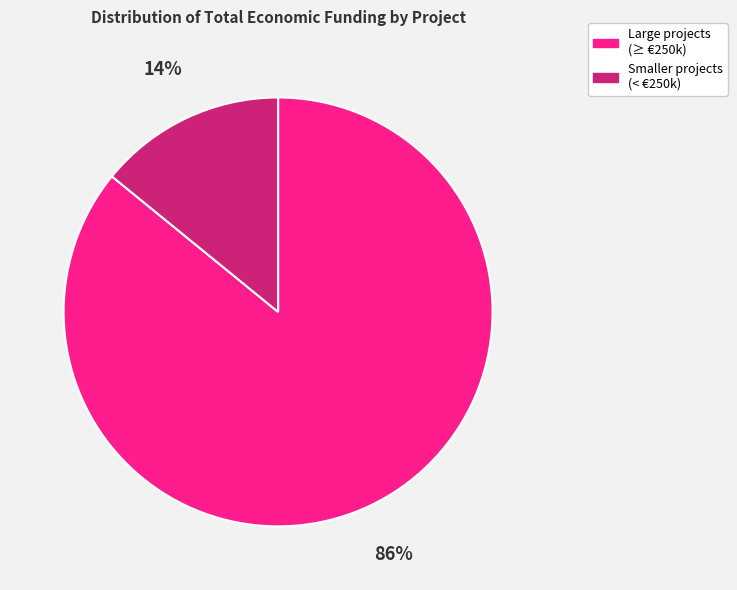

To the nearest percent, what is the difference between the largest and smallest slice percentages?

72%